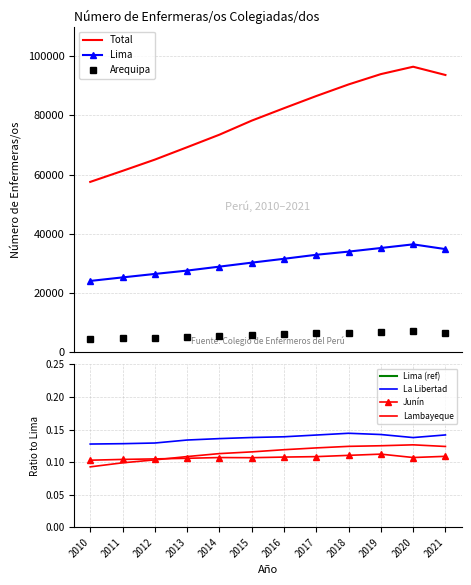

Where does the Arequipa series first go above 6055?

2017